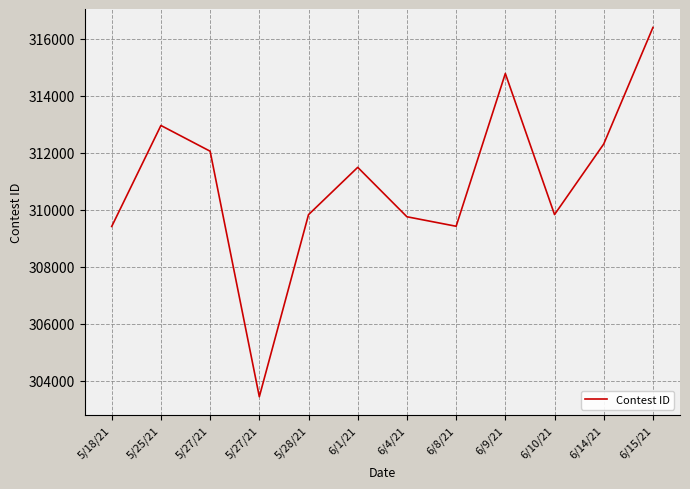

Does the chart display data point markers on the line(s)?

No